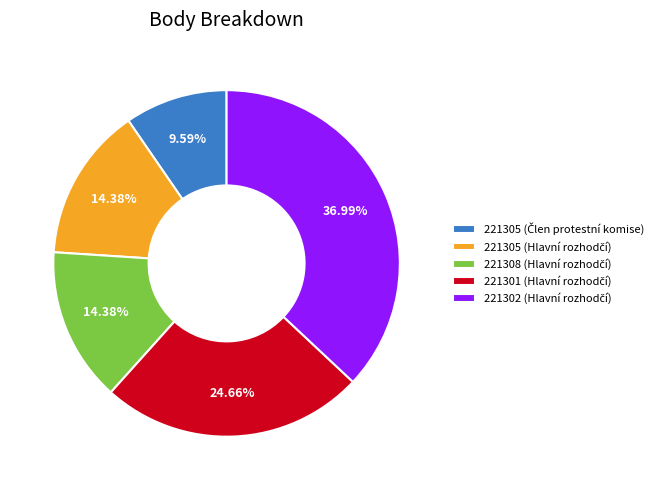

How many slices are in this pie chart?

5